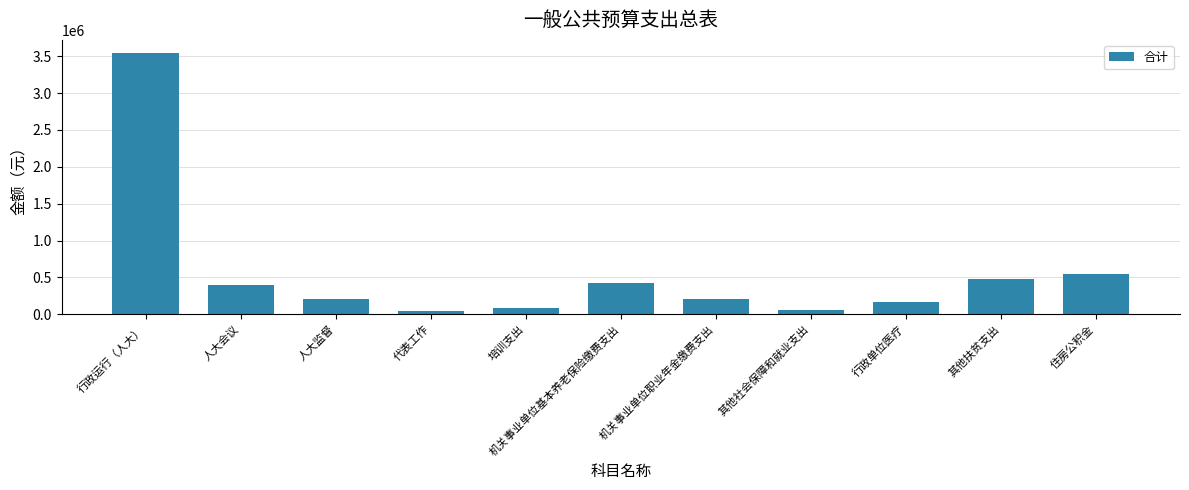

Count the number of data series in this chart.

1